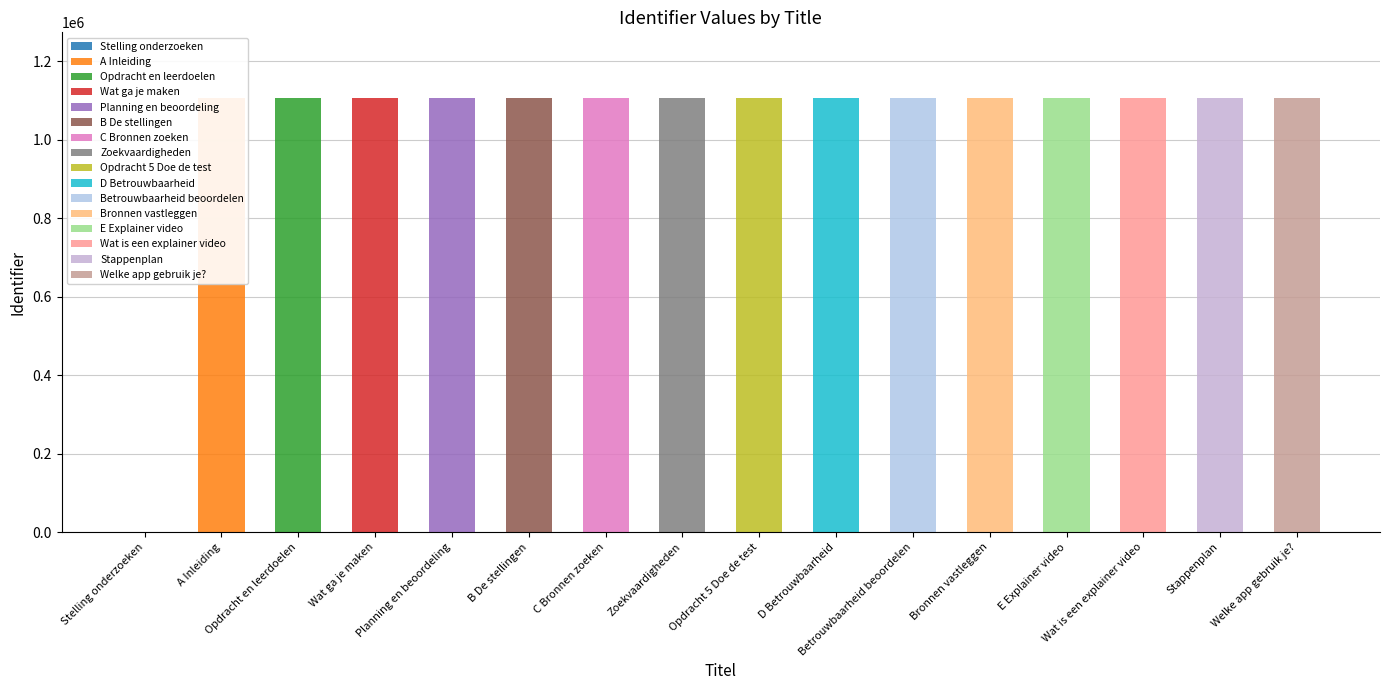

Does the chart contain stacked bars?

No